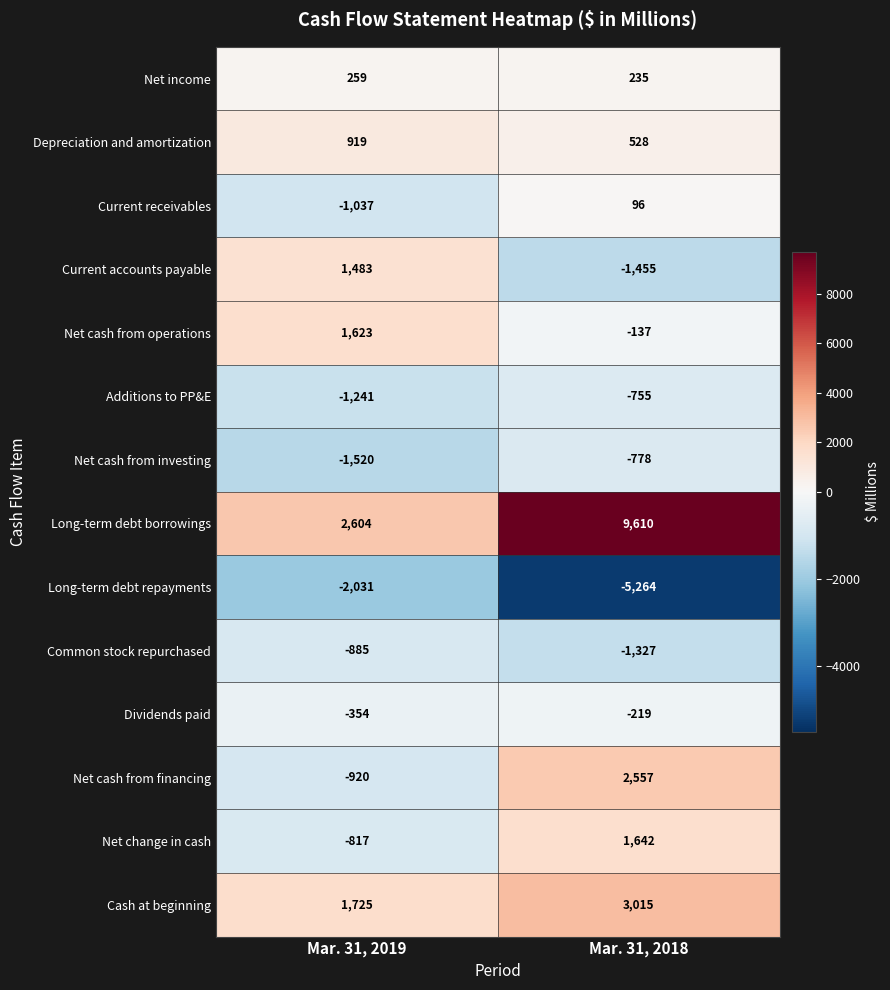

Rank the series by their maximum value, from highest to lowest.

Long-term debt borrowings, Cash at beginning, Net cash from financing, Net change in cash, Net cash from operations, Current accounts payable, Depreciation and amortization, Net income, Current receivables, Dividends paid, Additions to PP&E, Net cash from investing, Common stock repurchased, Long-term debt repayments